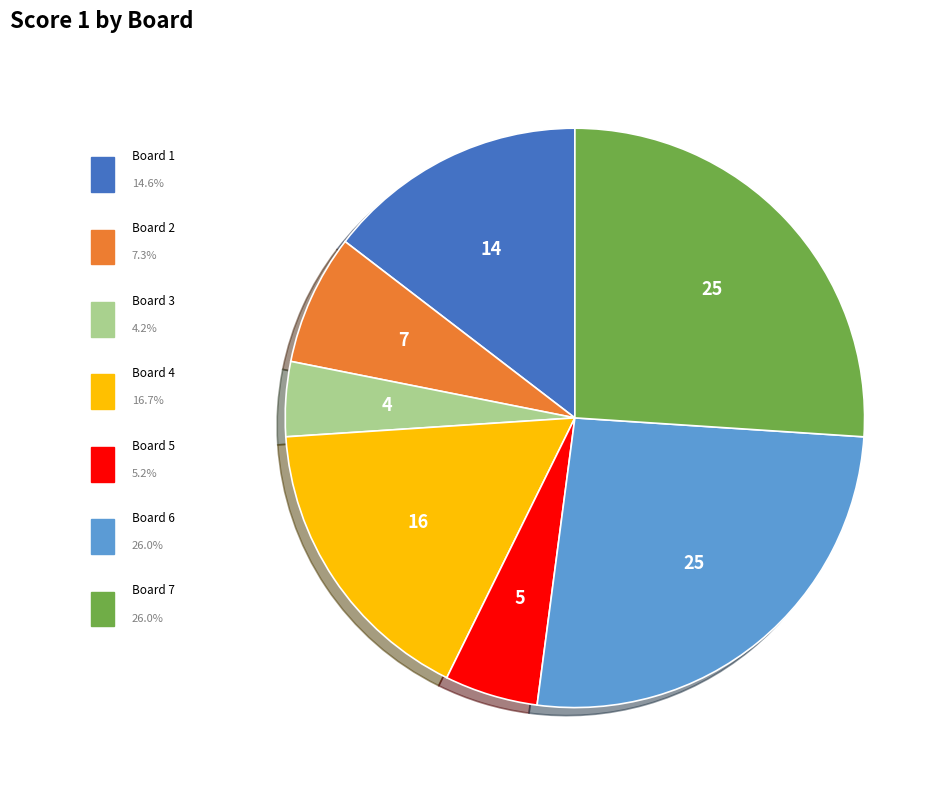

Is there any slice that represents more than half of the pie?

No